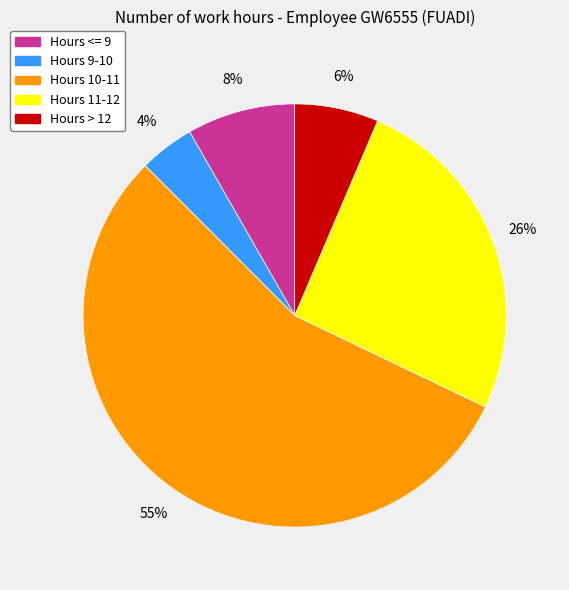

Does any single category account for the majority?

Yes